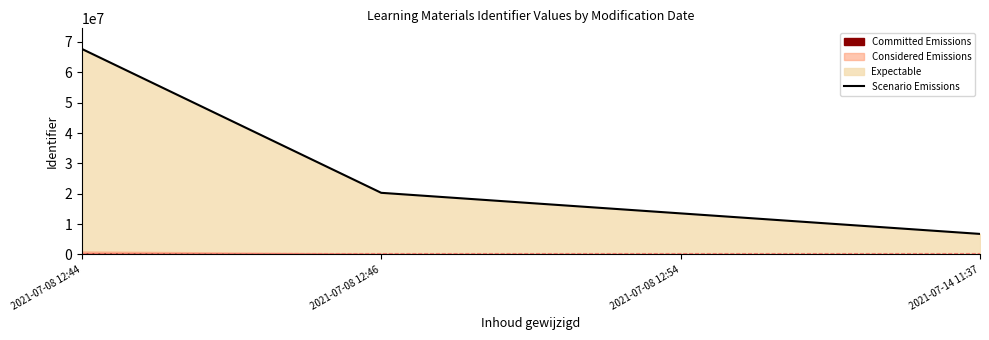

True or false: the data shows 9464676 at 2021-07-08 12:54.

False